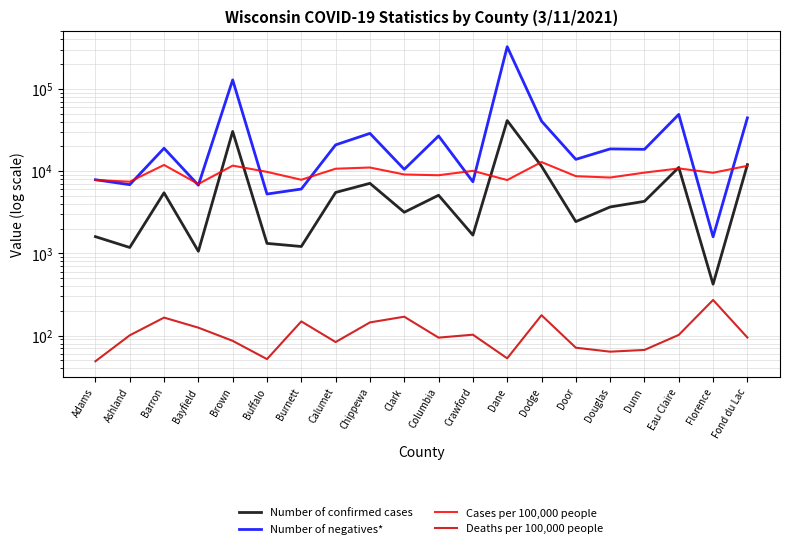

At which category does Number of confirmed cases reach its first local valley?

Ashland